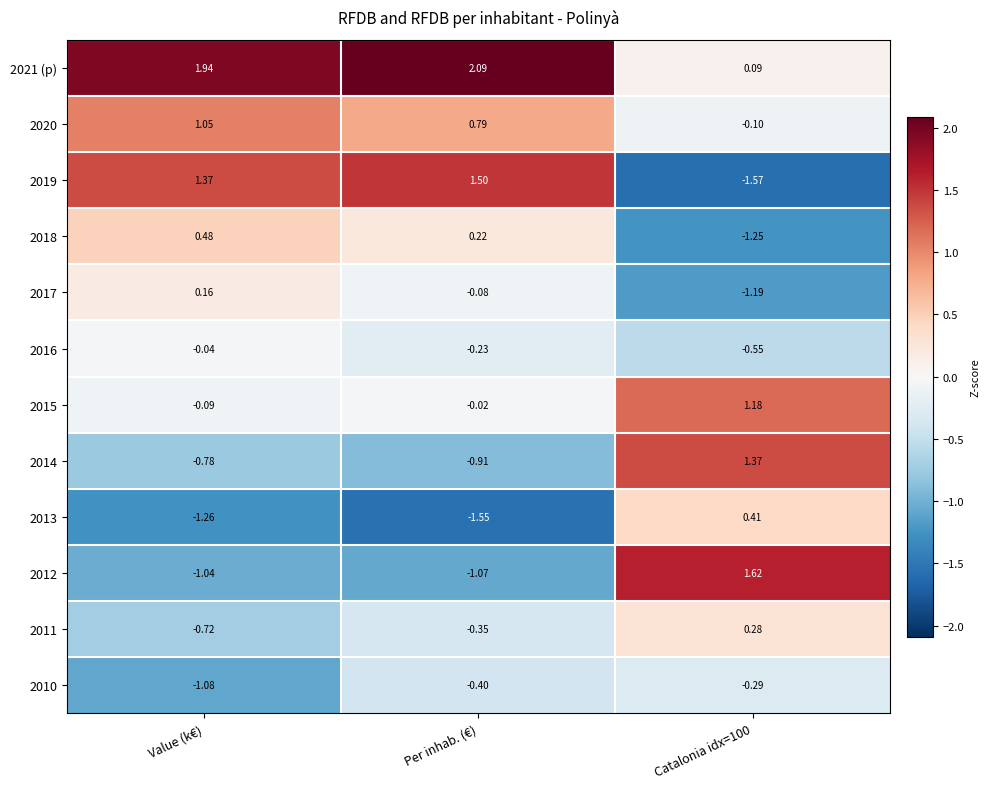

How many categories are shown in the chart?

3